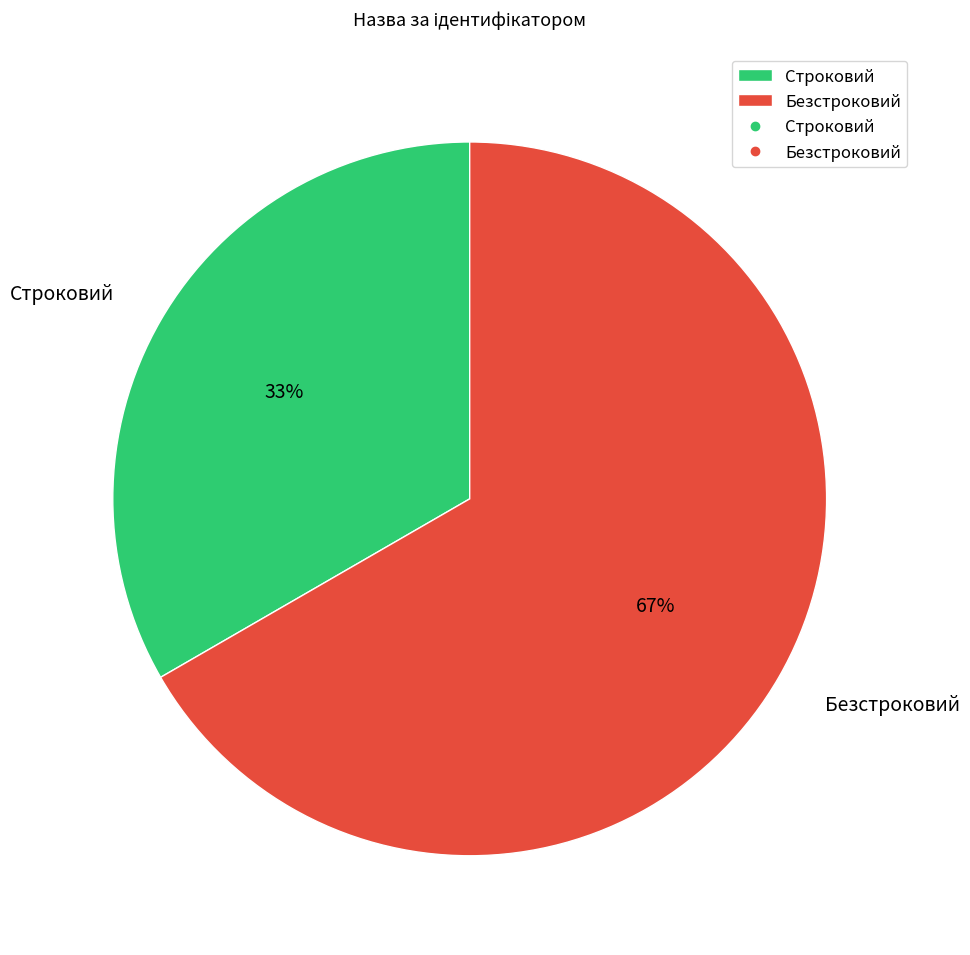

Combined, do Безстроковий and Строковий account for over 50%?

Yes